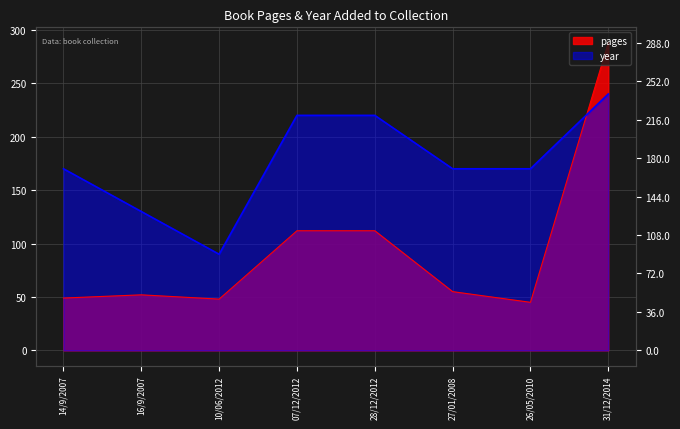

Reading right to left, transcribe all the data shown in this chart.

pages: 31/12/2014=288	26/05/2010=45	27/01/2008=55	28/12/2012=112	07/12/2012=112	10/06/2012=48	16/9/2007=52	14/9/2007=49
year: 31/12/2014=240	26/05/2010=170	27/01/2008=170	28/12/2012=220	07/12/2012=220	10/06/2012=90	16/9/2007=130	14/9/2007=170